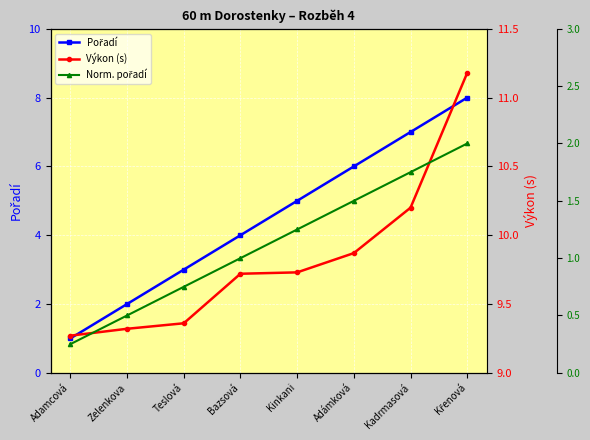

What is the value of the Norm. pořadí point at the 6th from the left?

1.5